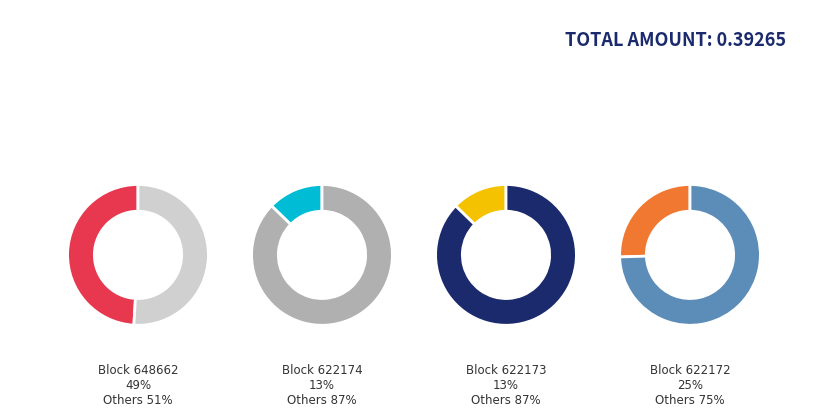

Count the number of slices in the pie.

4